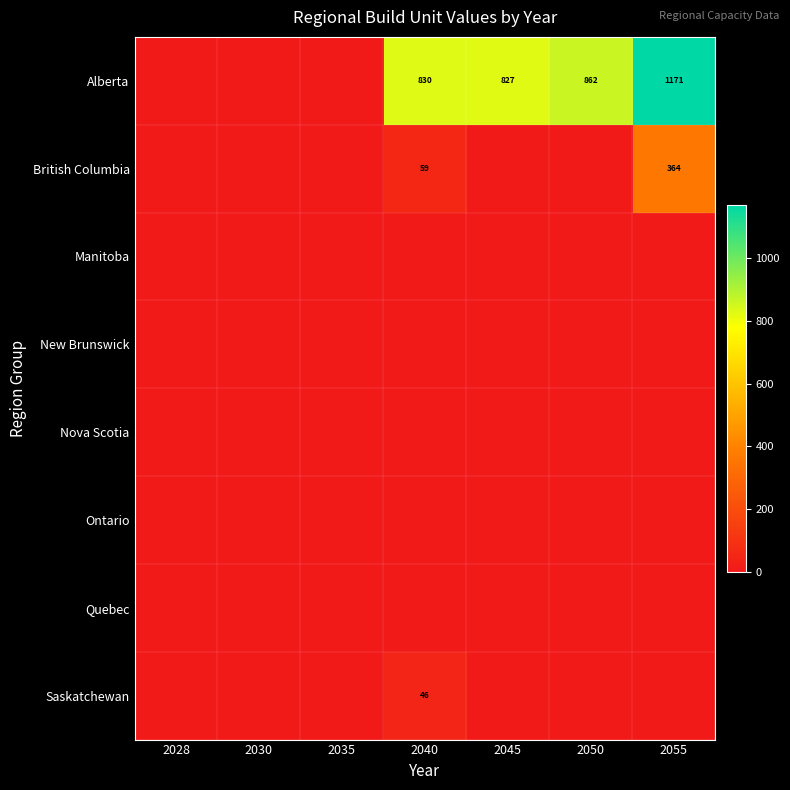

The value of Alberta at 2050 is 862. True or false?

True